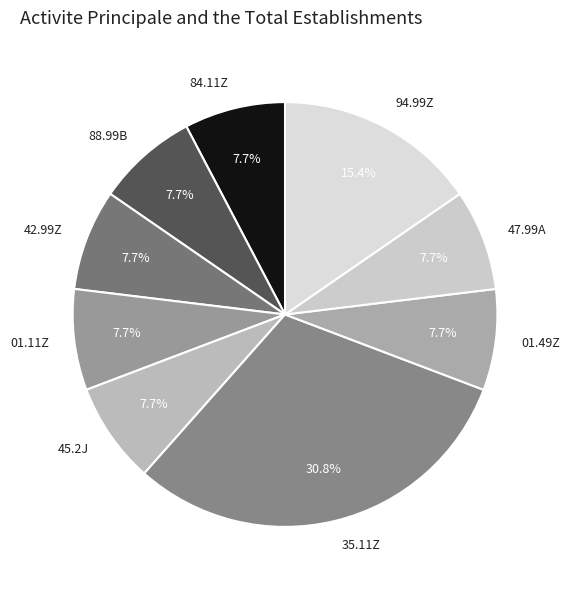

Approximately how many times larger is the value at 94.99Z compared to 42.99Z?

2.0